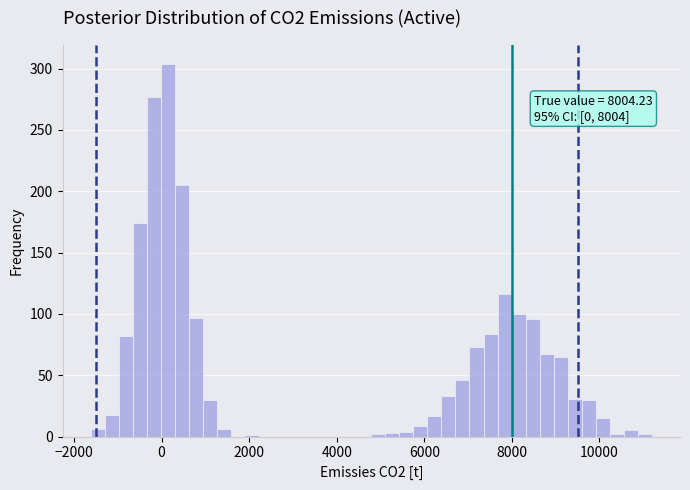

Around what value on the x-axis is the tallest bar? Give the approximate position of its centre, as read against the axis.

200